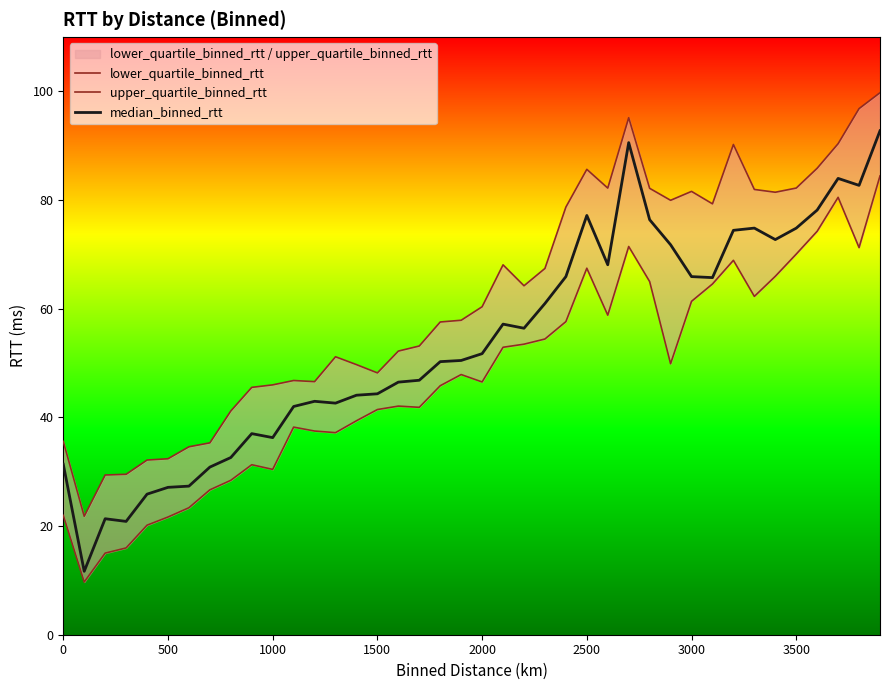

What are all the series names shown in the legend?

lower_quartile_binned_rtt, upper_quartile_binned_rtt, median_binned_rtt